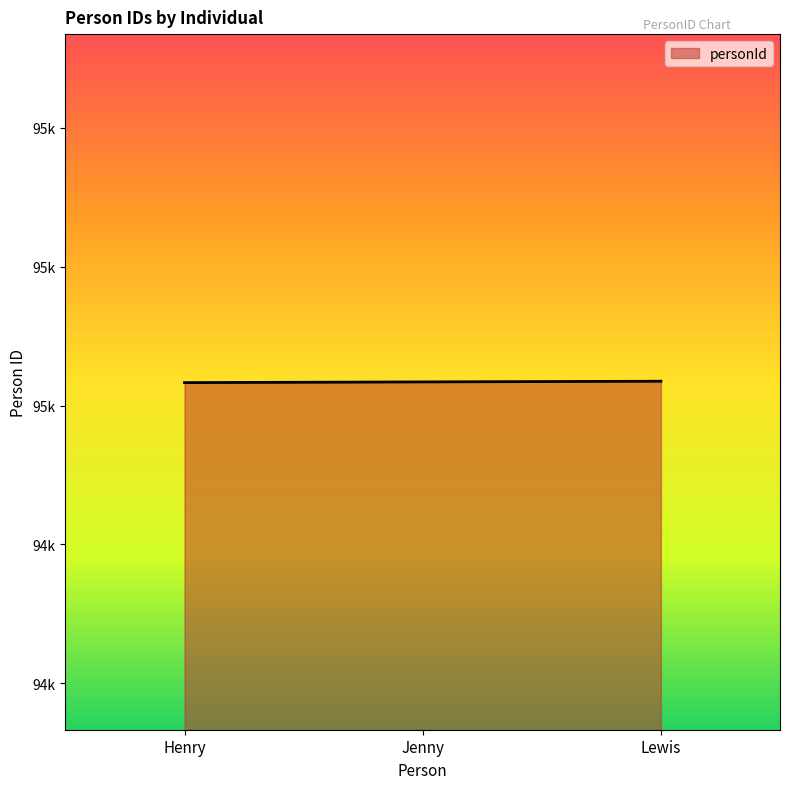

Does the chart display data point markers on the line(s)?

No